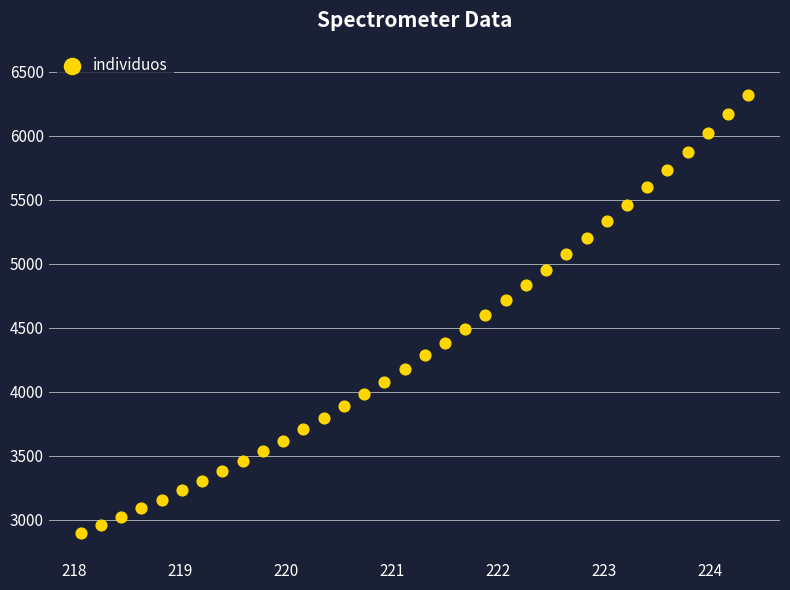

What is the range of X values (max minus min)?

6.3